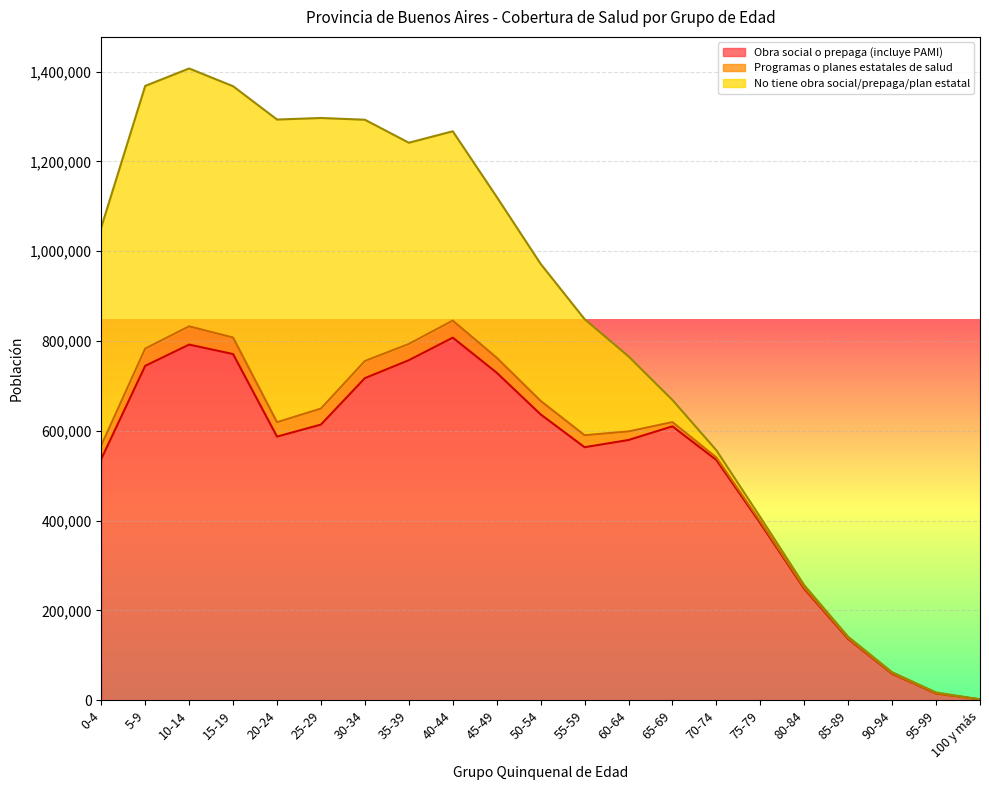

What is the average value of the No tiene obra social/prepaga/plan estatal series?

291019